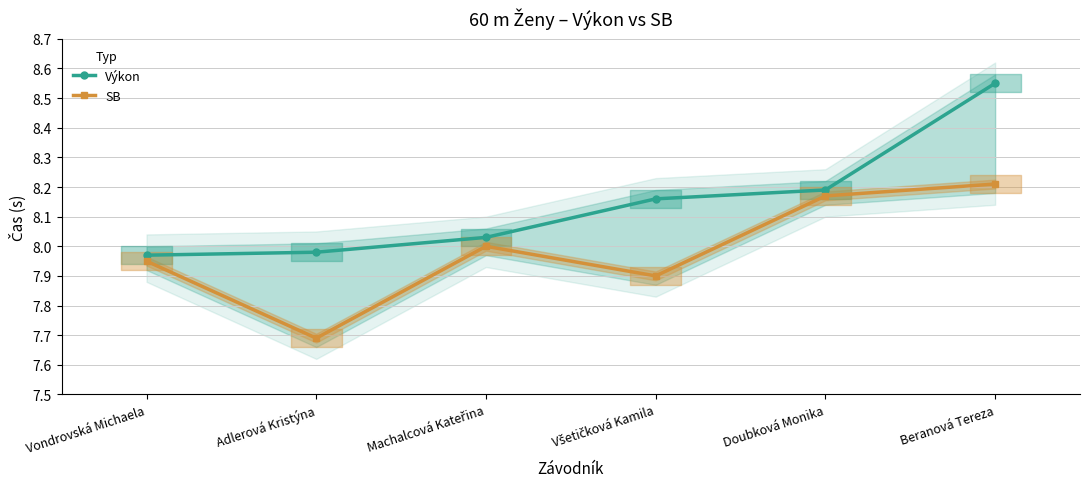

Rank the series by their average value, from lowest to highest.

SB, Výkon